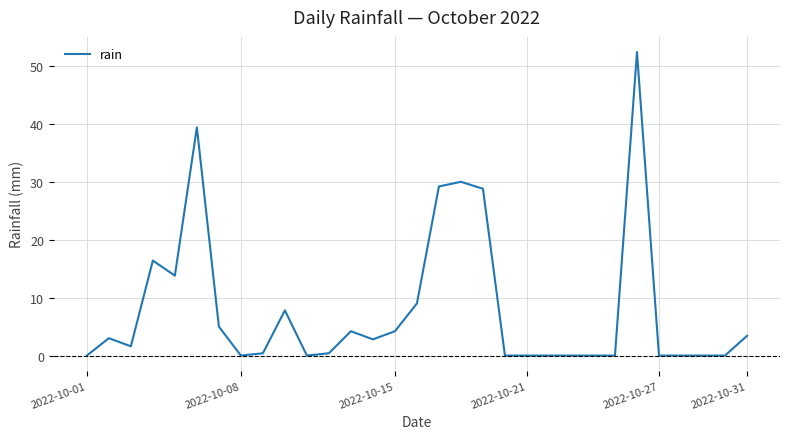

What is the difference between the maximum and minimum values?

52.4